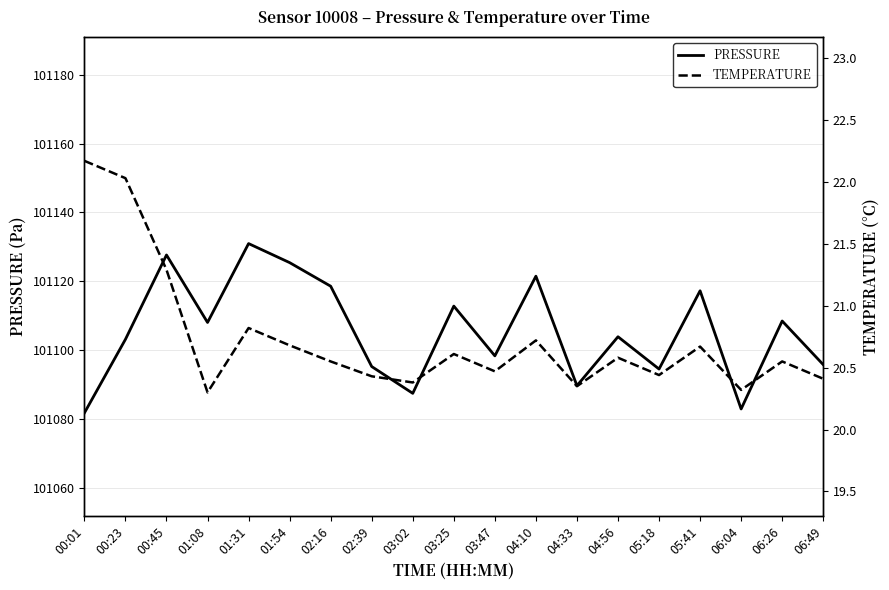

True or false: PRESSURE has a value of 41443.7 at 04:56.

False